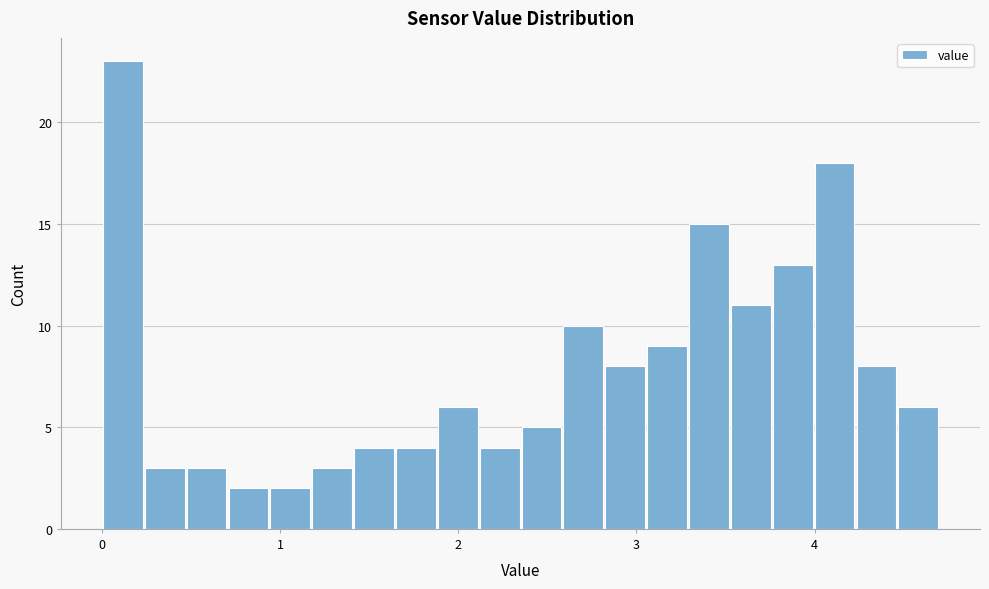

Around what value on the x-axis is the tallest bar? Give the approximate position of its centre, as read against the axis.

0.1